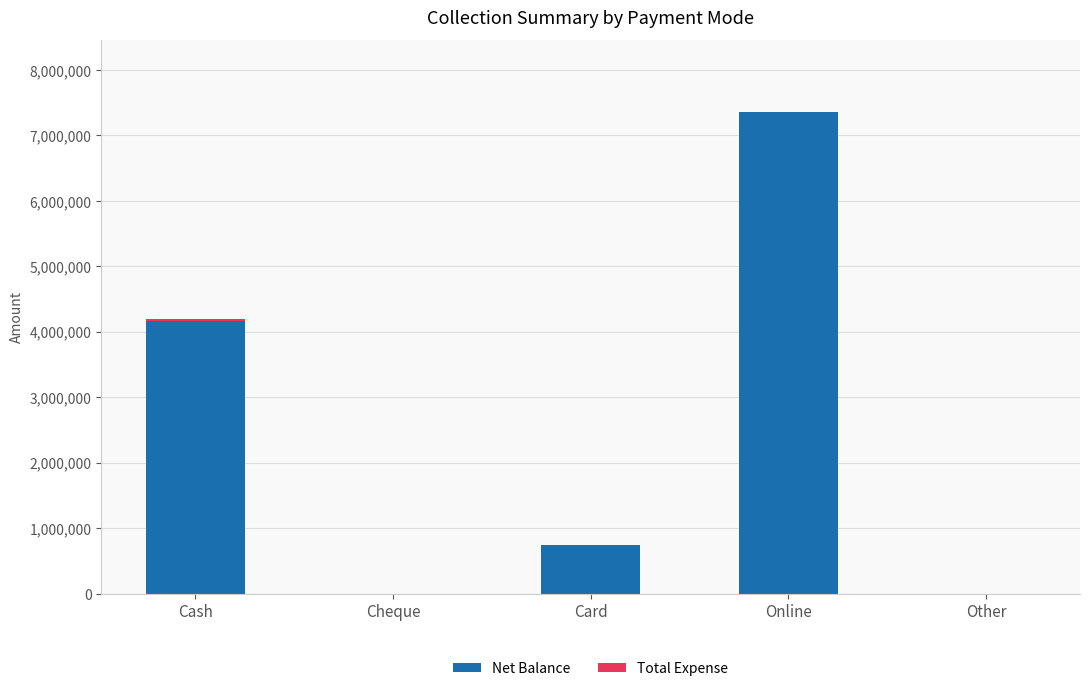

At which label is Net Balance closest to 3676273?

Cash